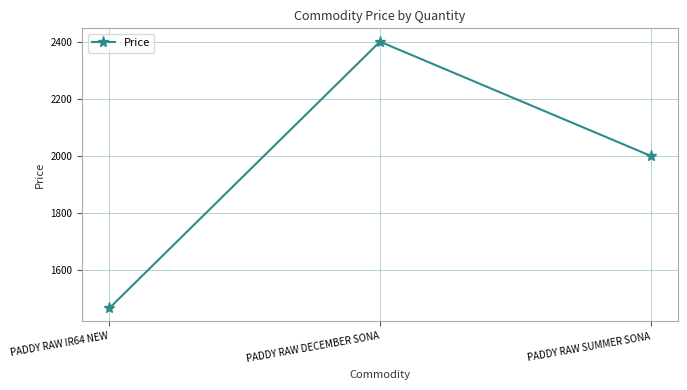

What is the change in value from PADDY RAW IR64 NEW to PADDY RAW DECEMBER SONA?

+934